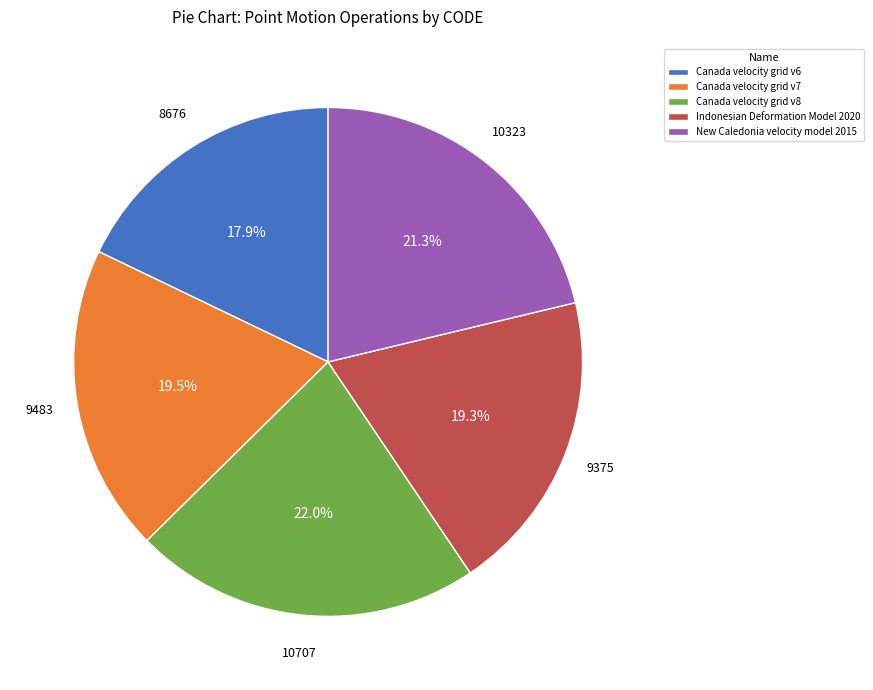

Between Canada velocity grid v7 and Canada velocity grid v6, which is larger?

Canada velocity grid v7